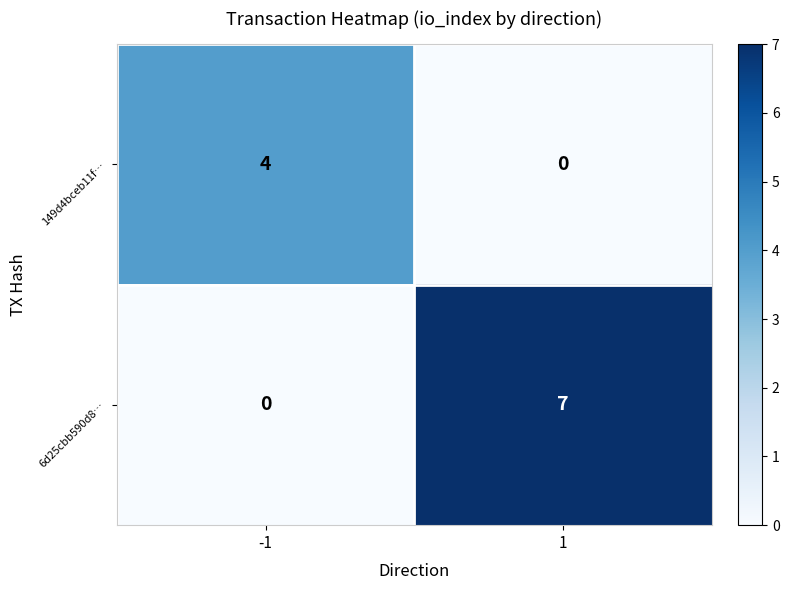

What is the spread (max minus min) of values at 1?

7